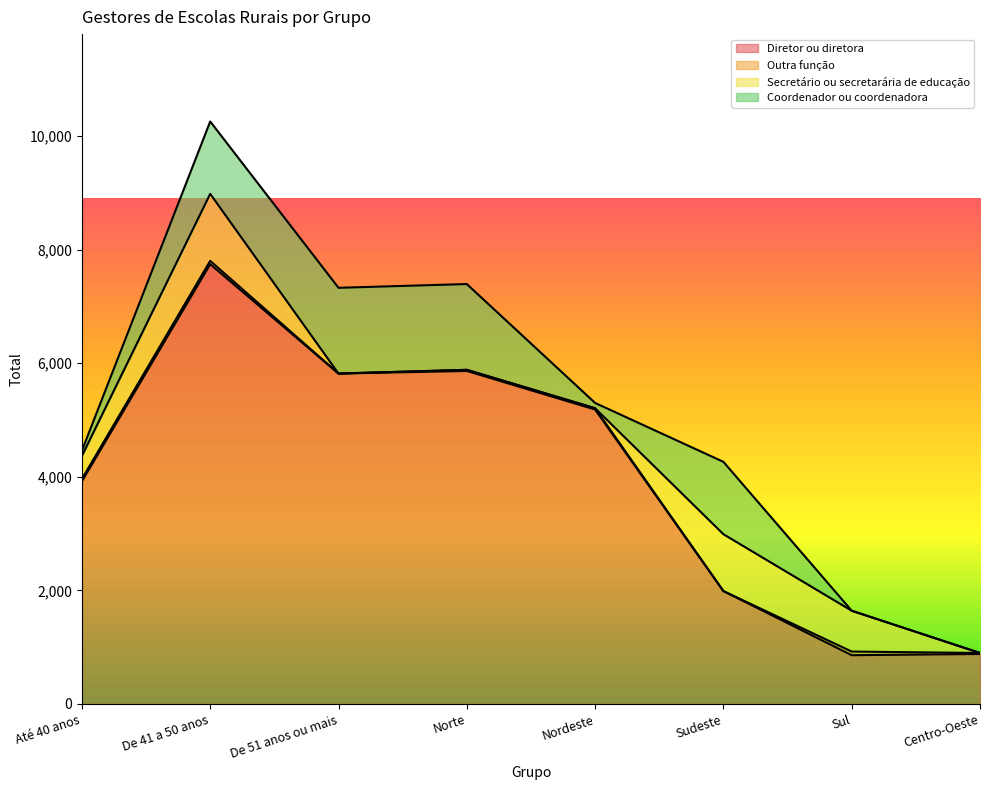

What is the total value across all series at Sul?

1641